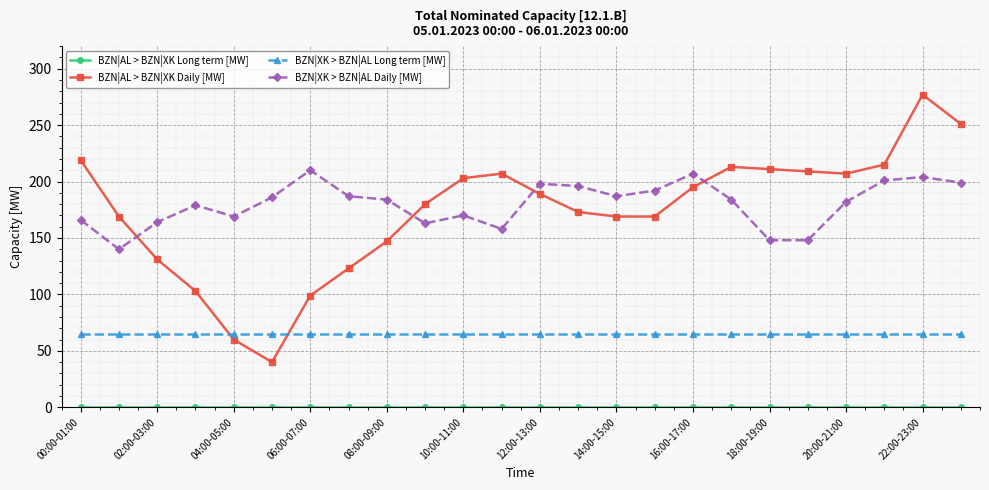

Which series has the widest spread of values?

BZN|AL > BZN|XK Daily [MW]